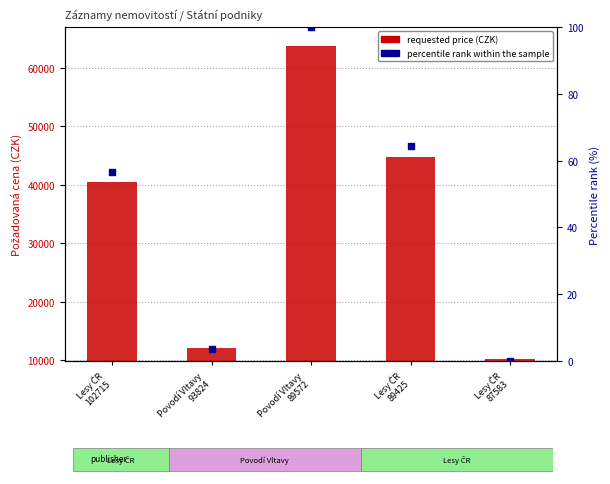

At which category is the sum across all series the highest?

Povodí Vltavy
89572